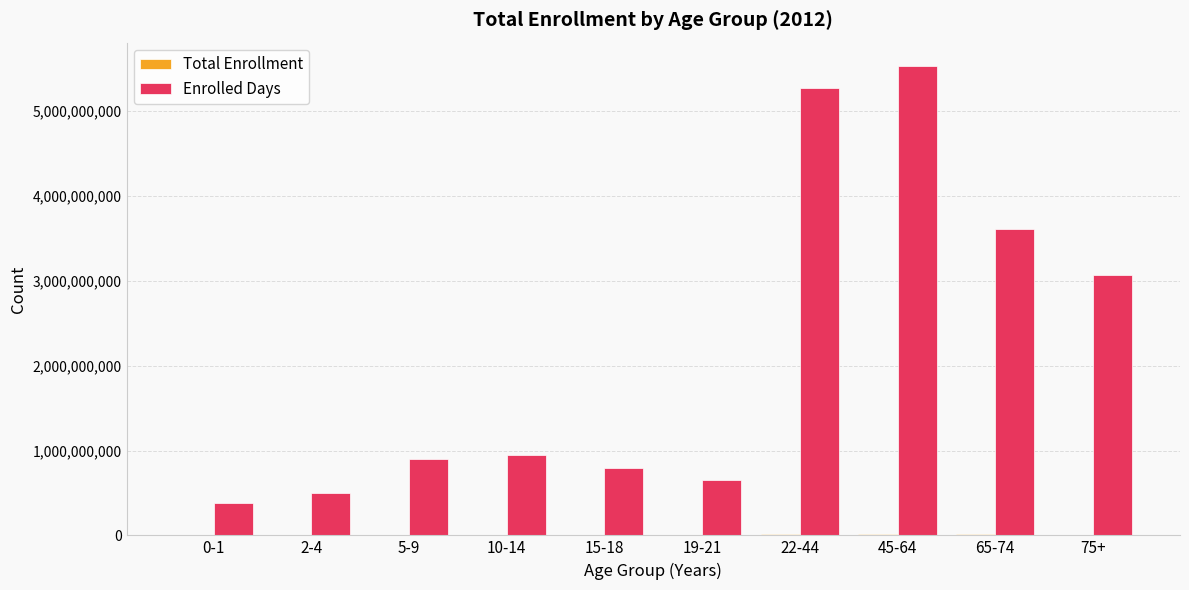

How many series are shown in this chart?

2